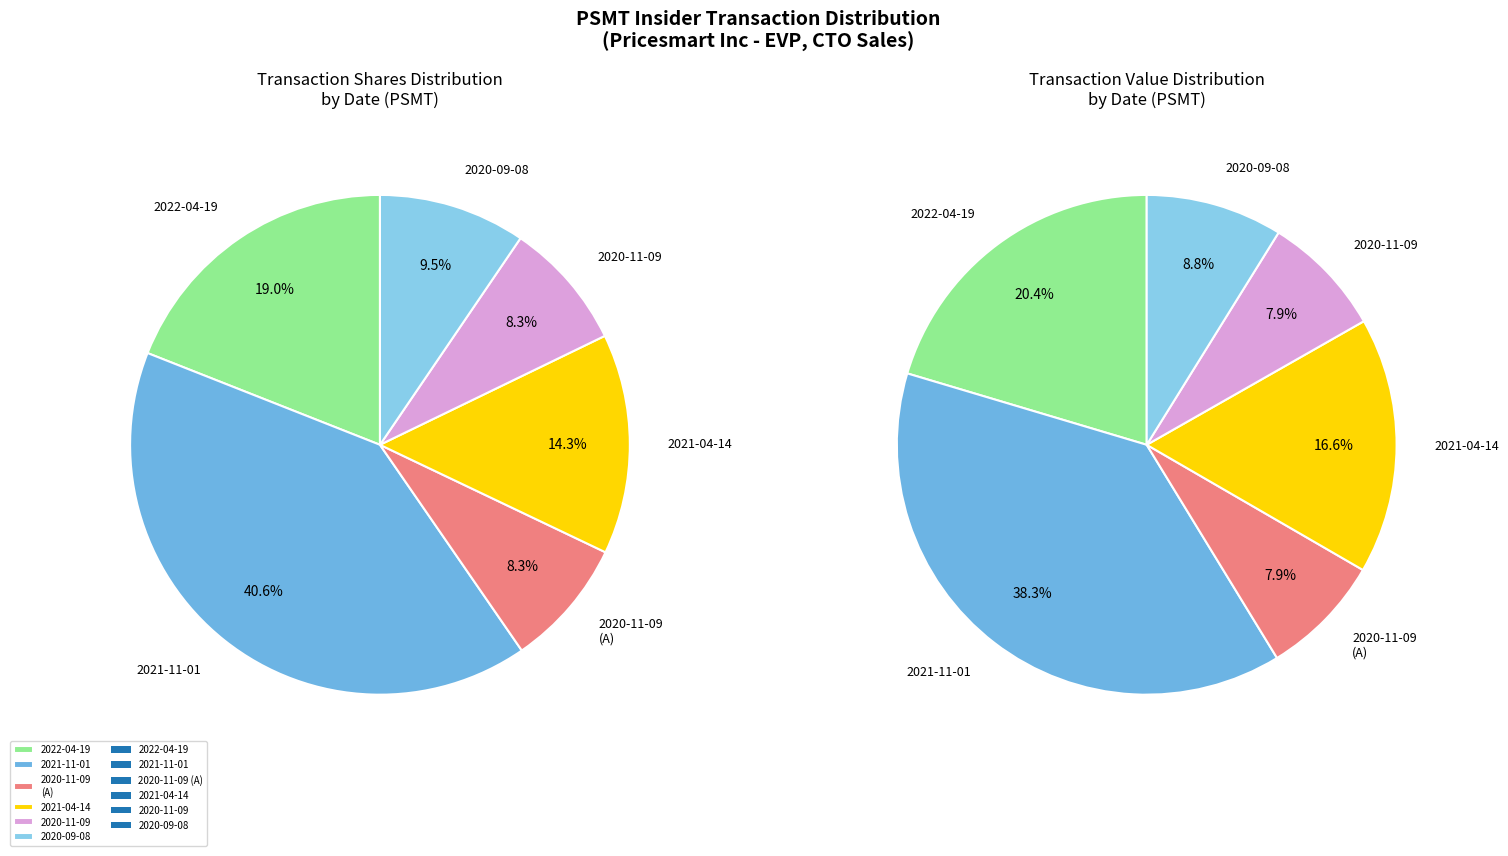

Does 2020-09-08 represent more than half of the total?

No